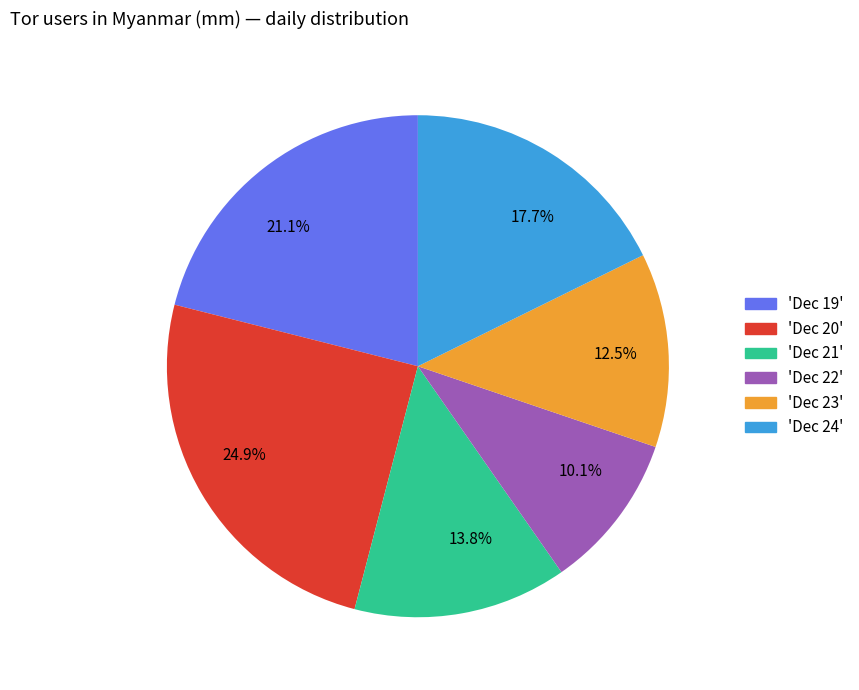

What is the total percentage of 12.5% and 17.7%?

30.2%